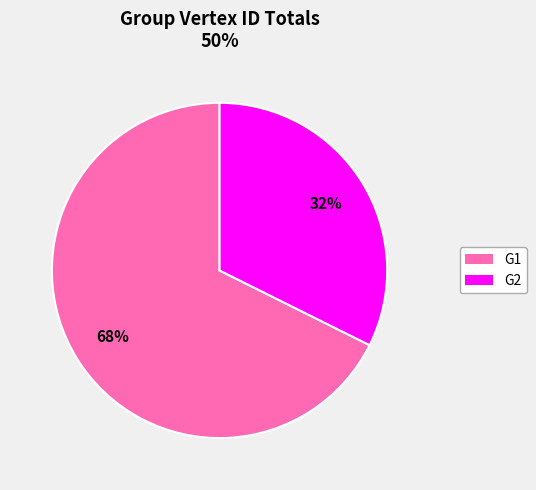

Is it true that G1 is 68% of the pie?

True